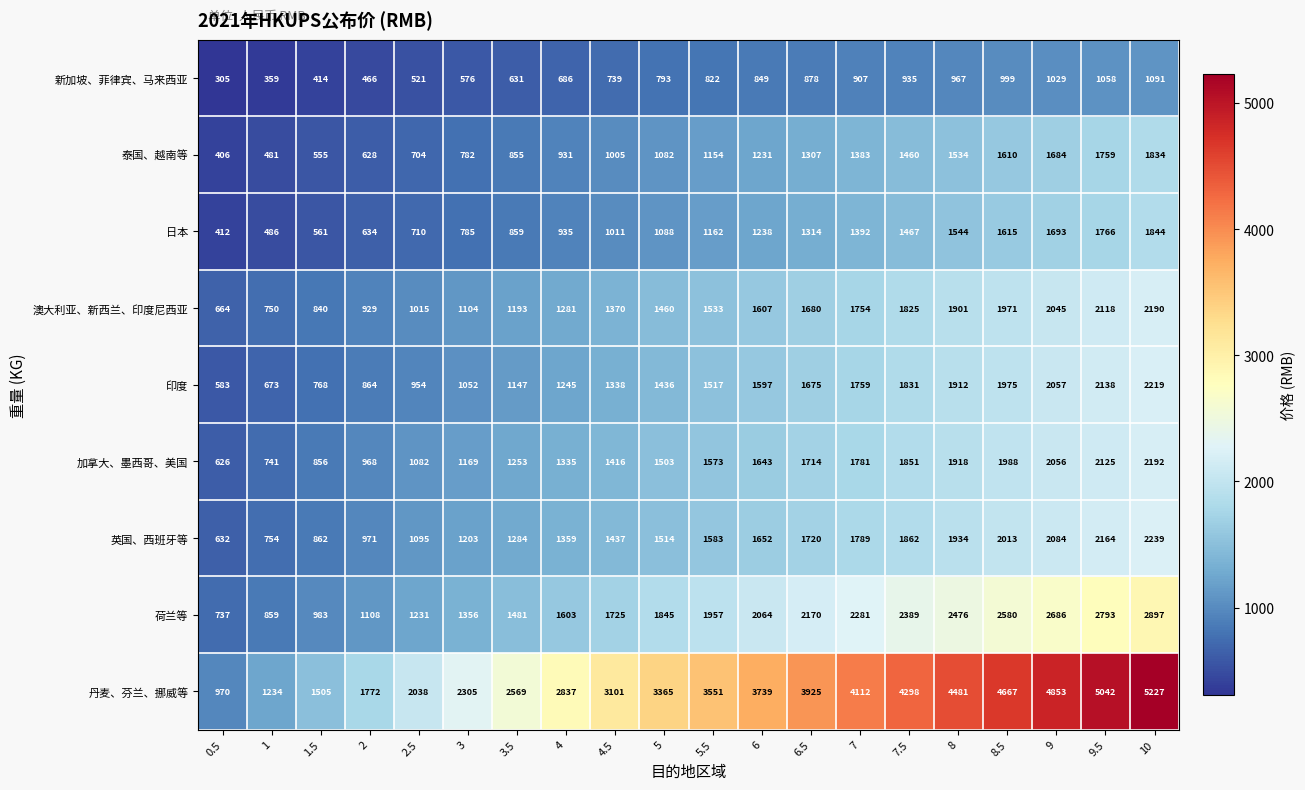

What is the approximate value of 英国、西班牙等 at 3?

1203